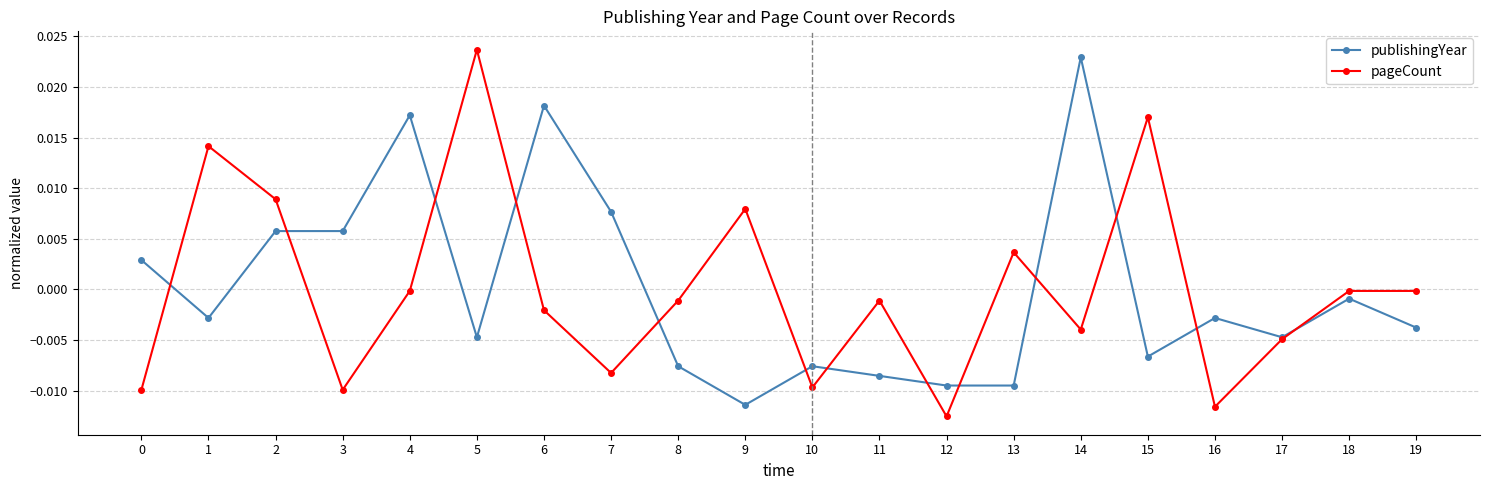

Rank the series at 4 from lowest to highest value.

pageCount, publishingYear